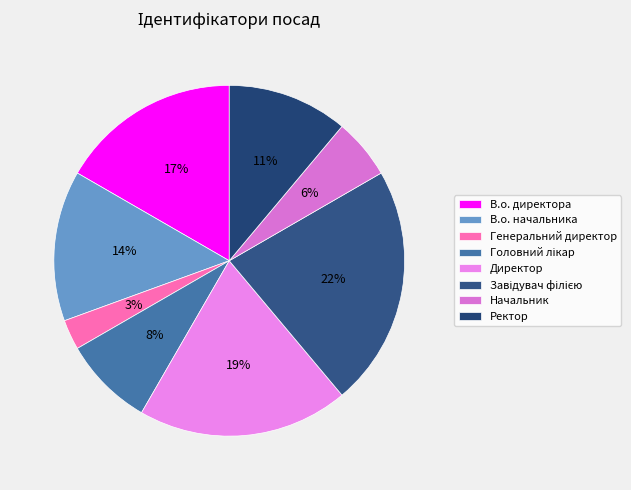

Is there a majority slice in this chart?

No